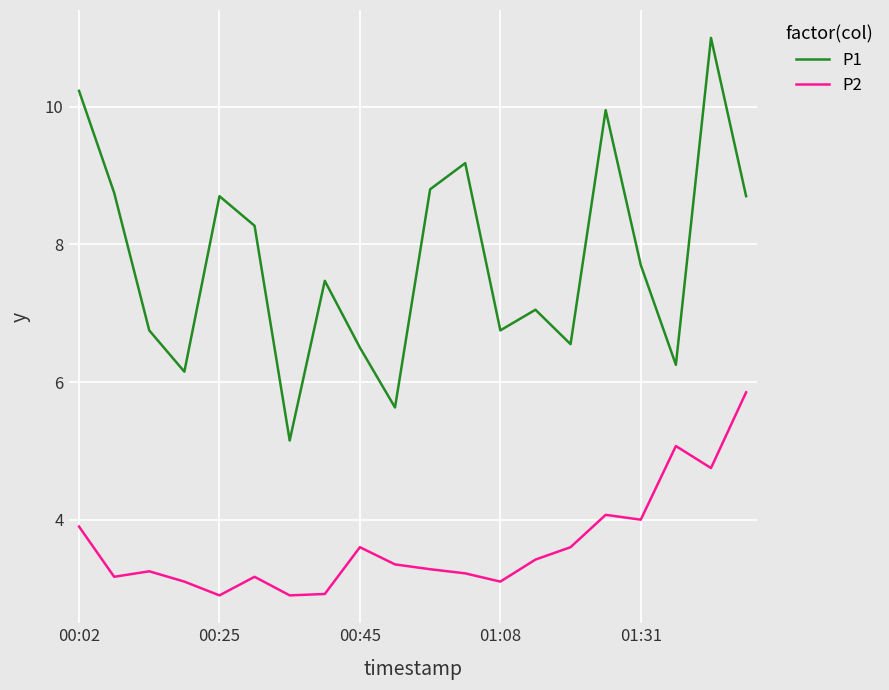

True or false: P2 and P1 intersect in this chart.

False